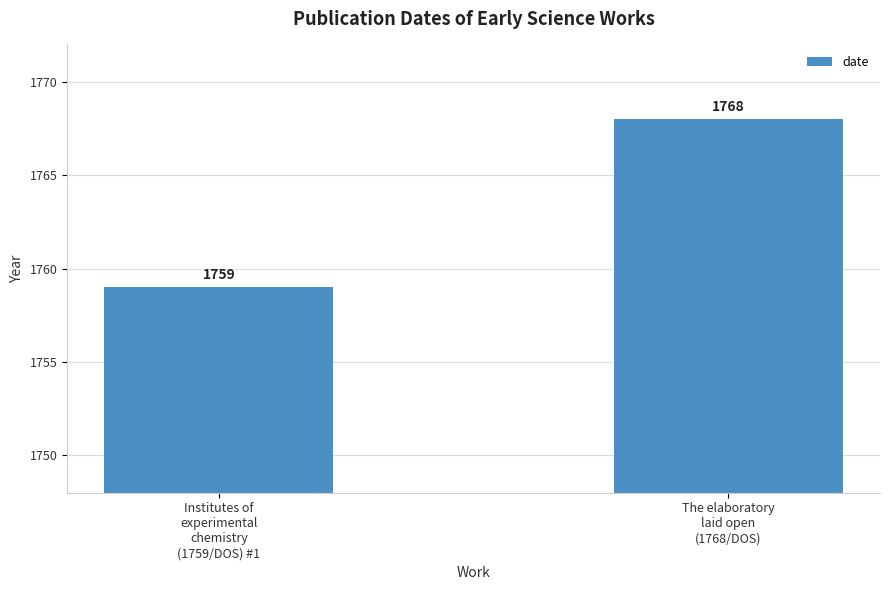

Reading left to right, list all the values displayed in this chart.

Institutes of
experimental
chemistry
(1759/DOS) #1=1759	The elaboratory
laid open
(1768/DOS)=1768